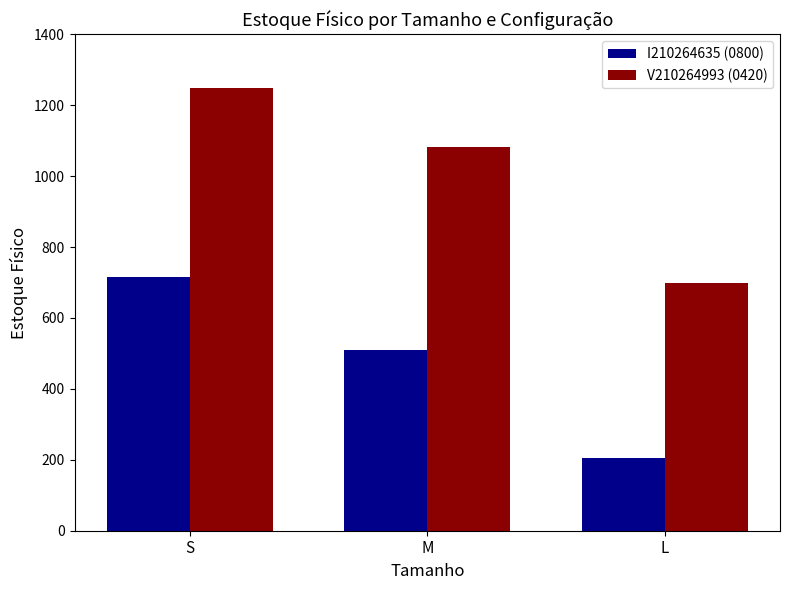

What is the value of the I210264635 (0800) bar at the 3rd from the left?

206